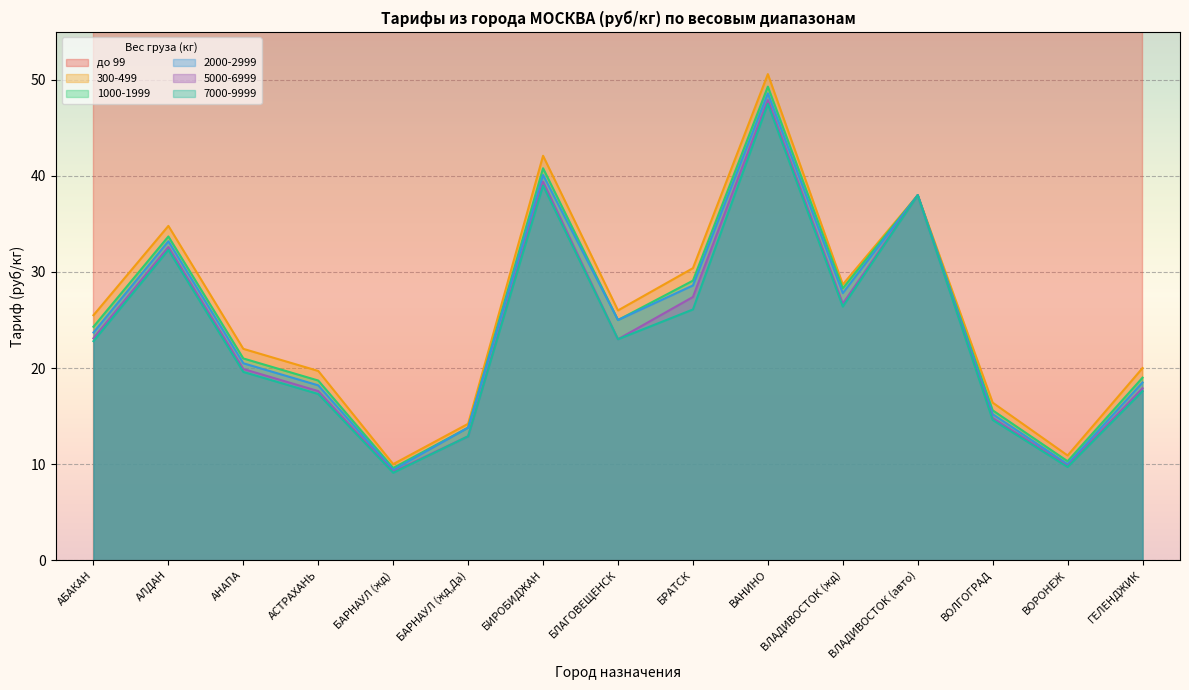

What is the greatest value displayed?

8050.0